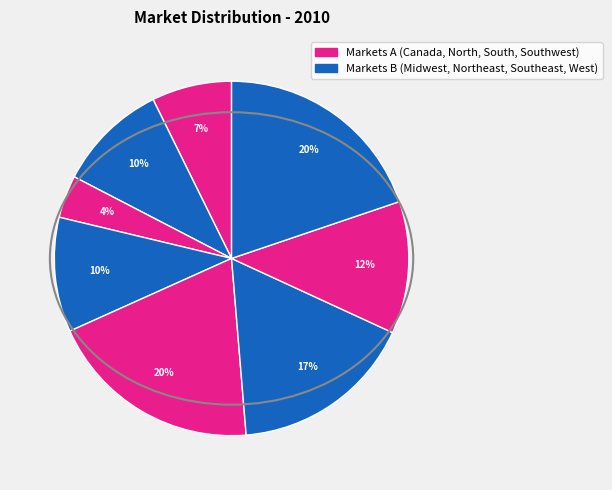

How many slices are in this pie chart?

8